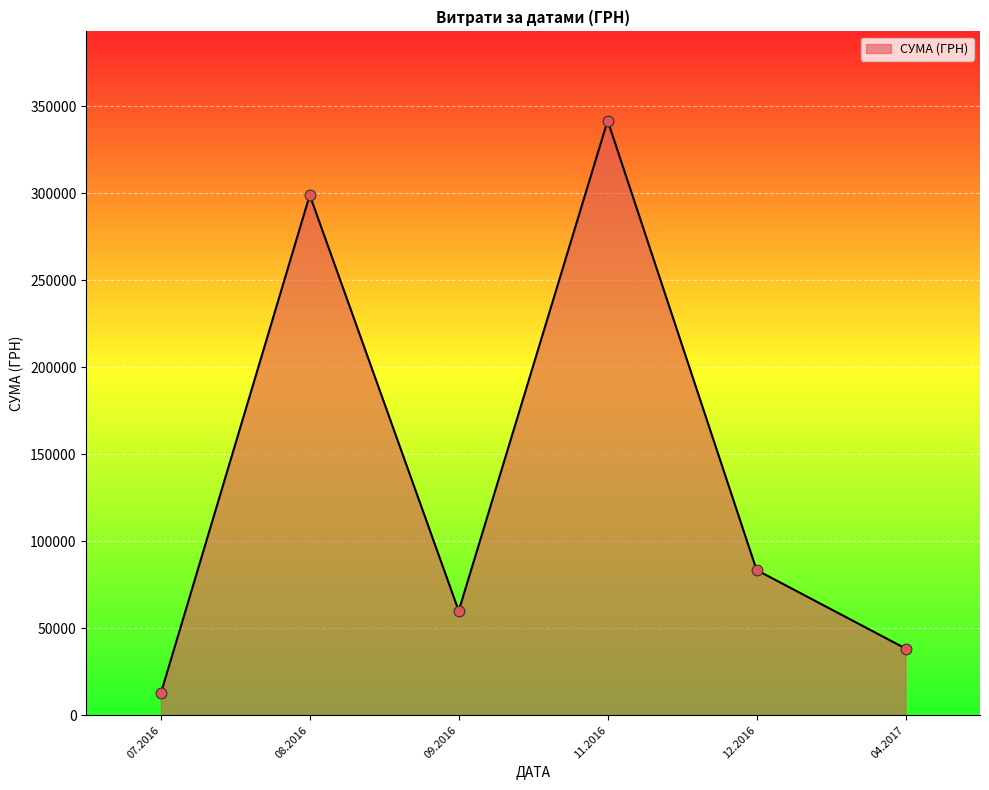

What is the change in value from 12.2016 to 04.2017?

-45126.2